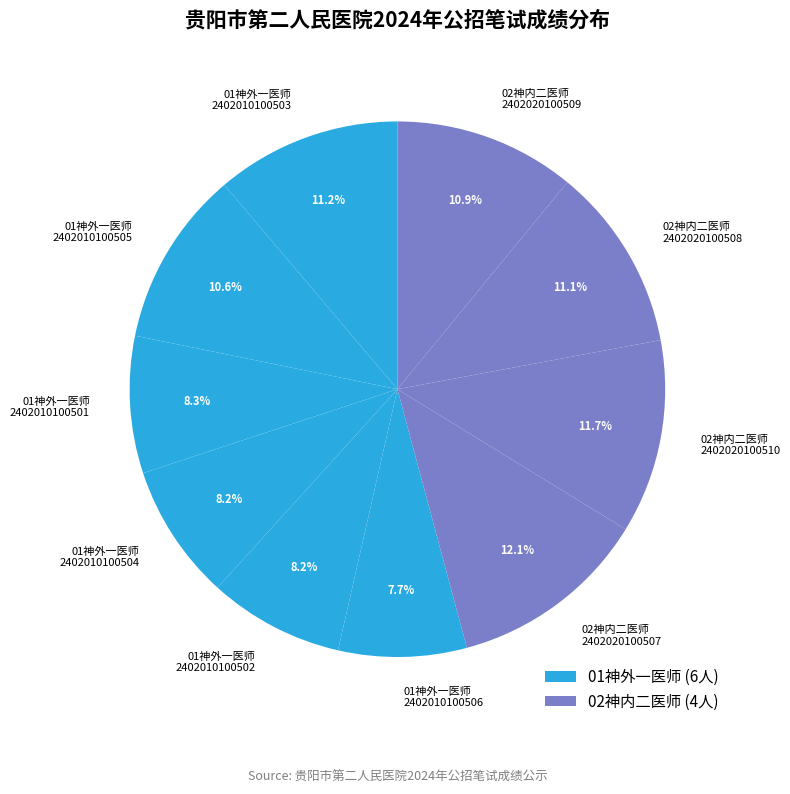

What is the ratio of the value at 01神外一医师 2402010100502 to the value at 01神外一医师 2402010100505?

0.8